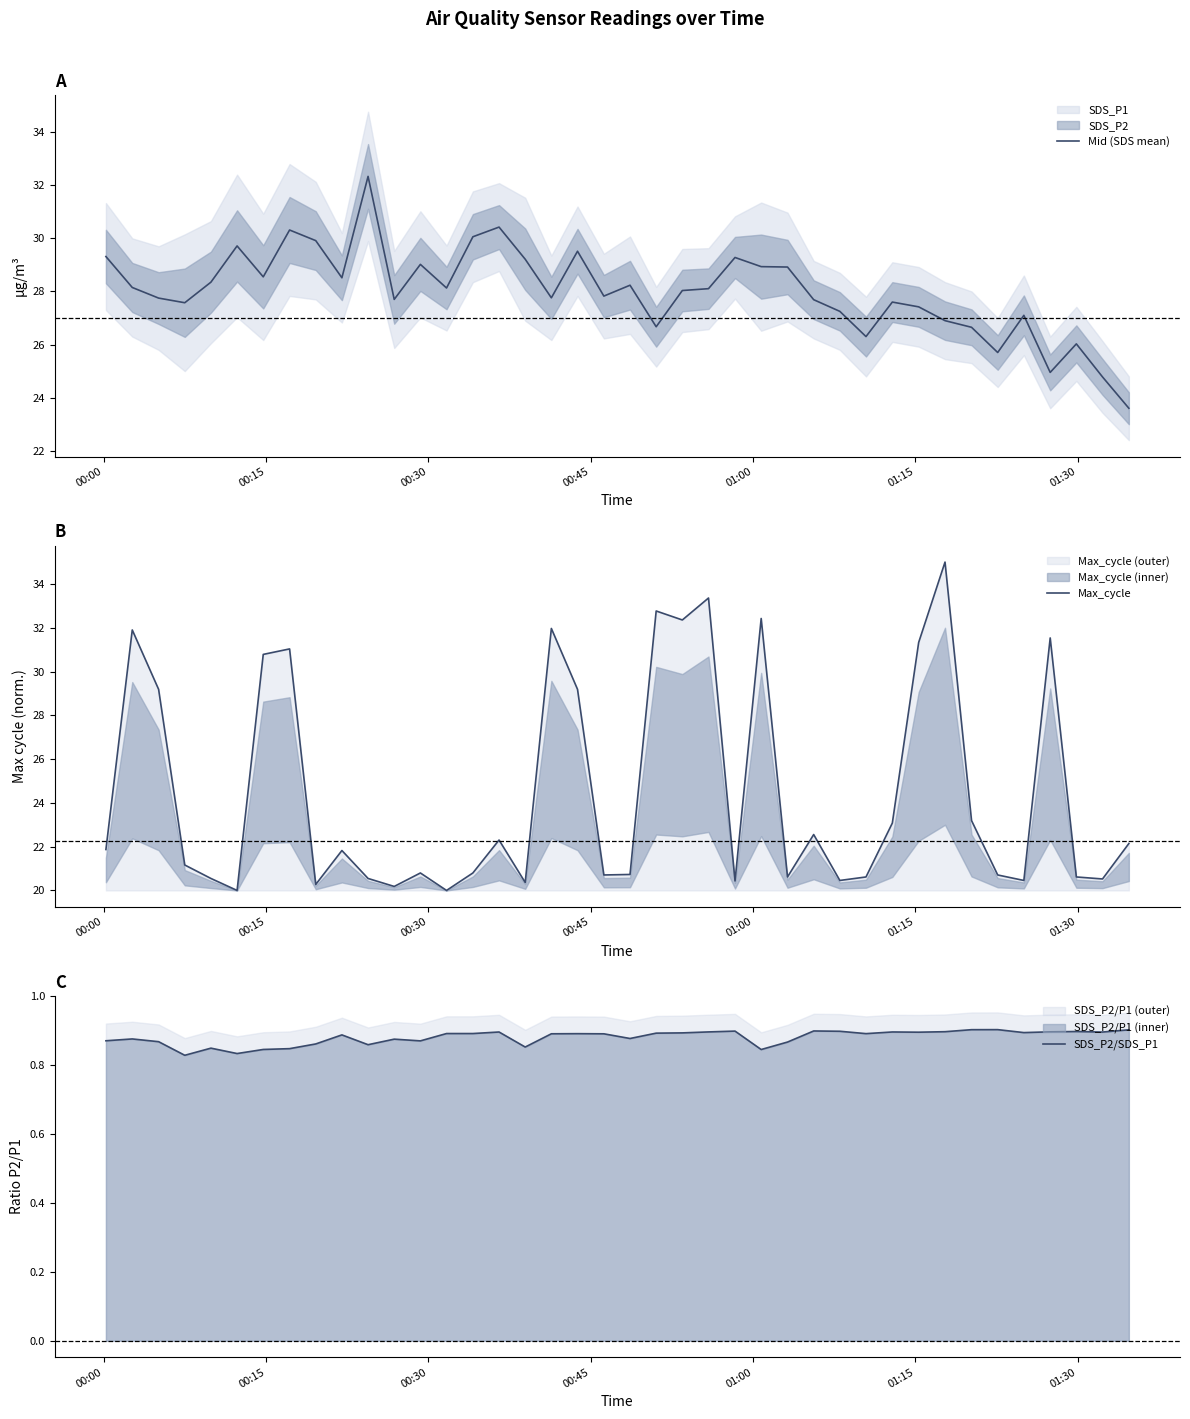

What is the value of the Max_cycle point at the 36th from the left?

20.5